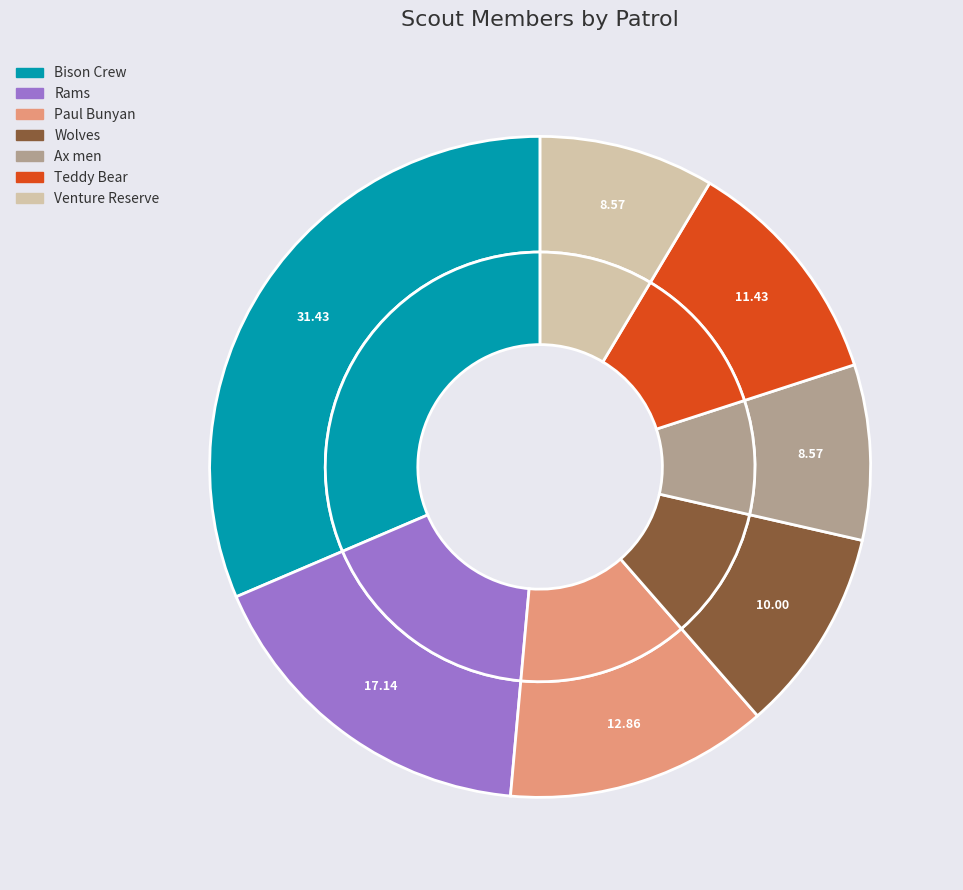

What is the ratio of the value at Bison Crew to the value at Rams?

1.8